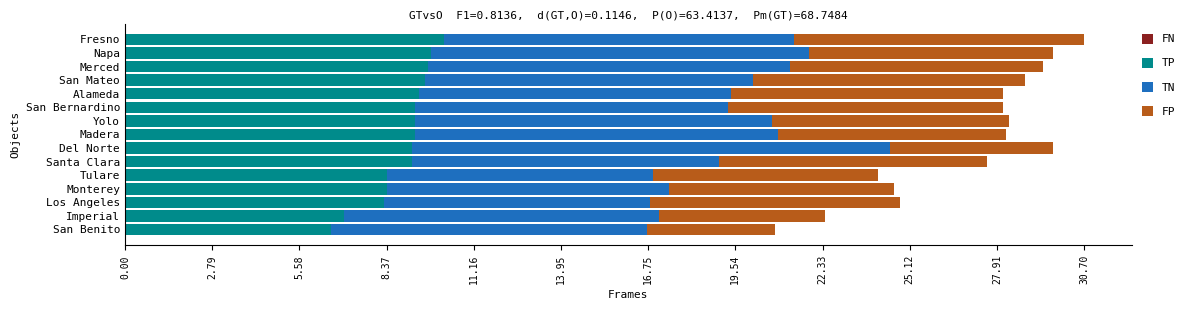

Is it true that TP equals 9.6 at San Mateo?

True